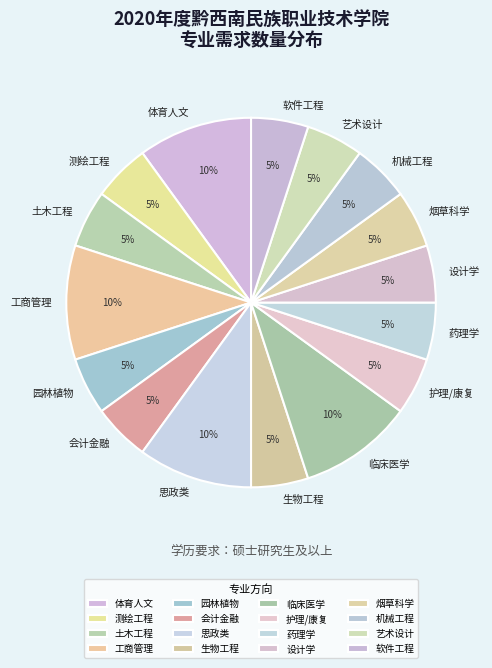

The 烟草科学 slice represents 18% of the pie. True or false?

False